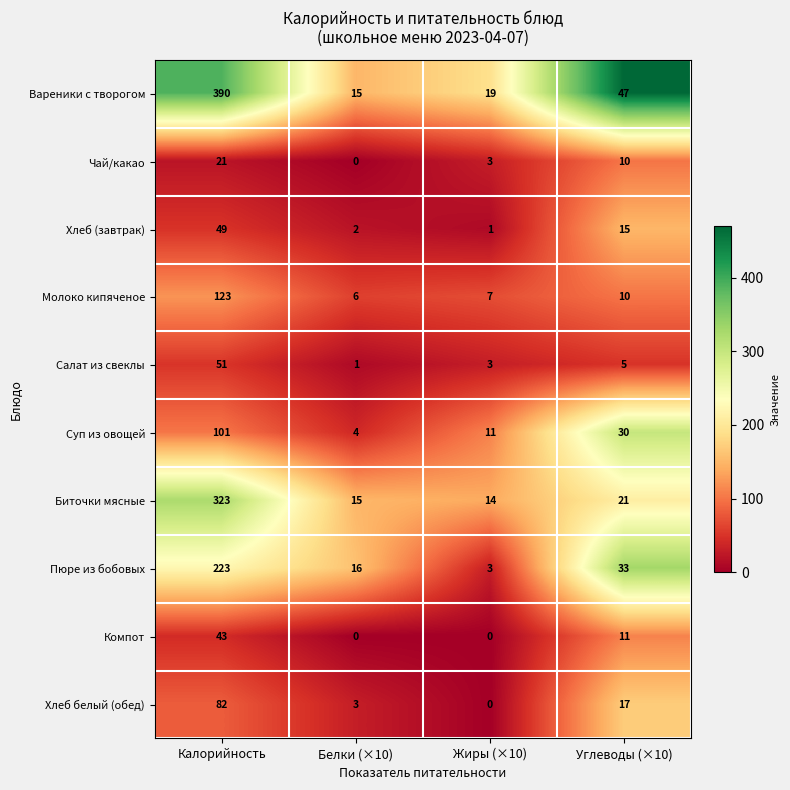

What is the difference between the highest and lowest values at Калорийность?

369